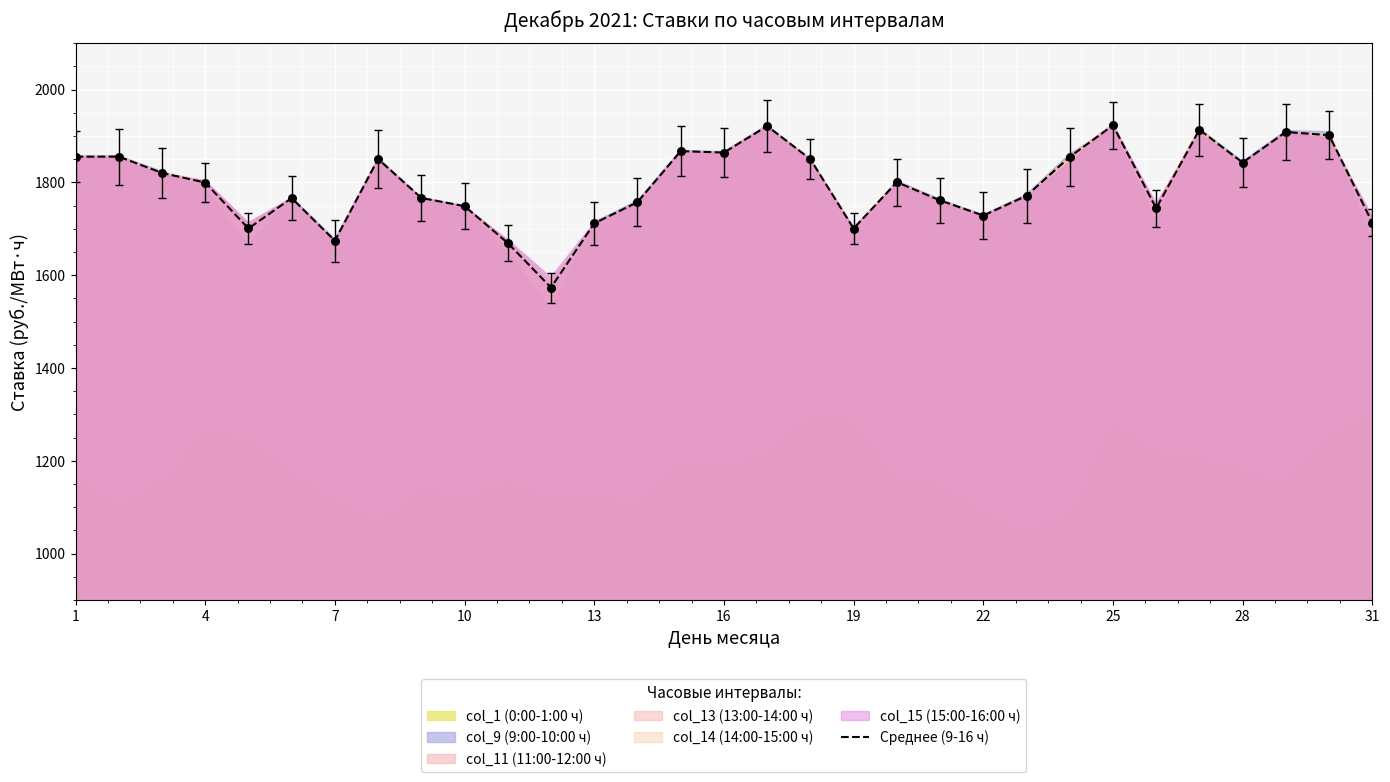

What is the lowest value of the Среднее (9-16 ч) series?

1573.3